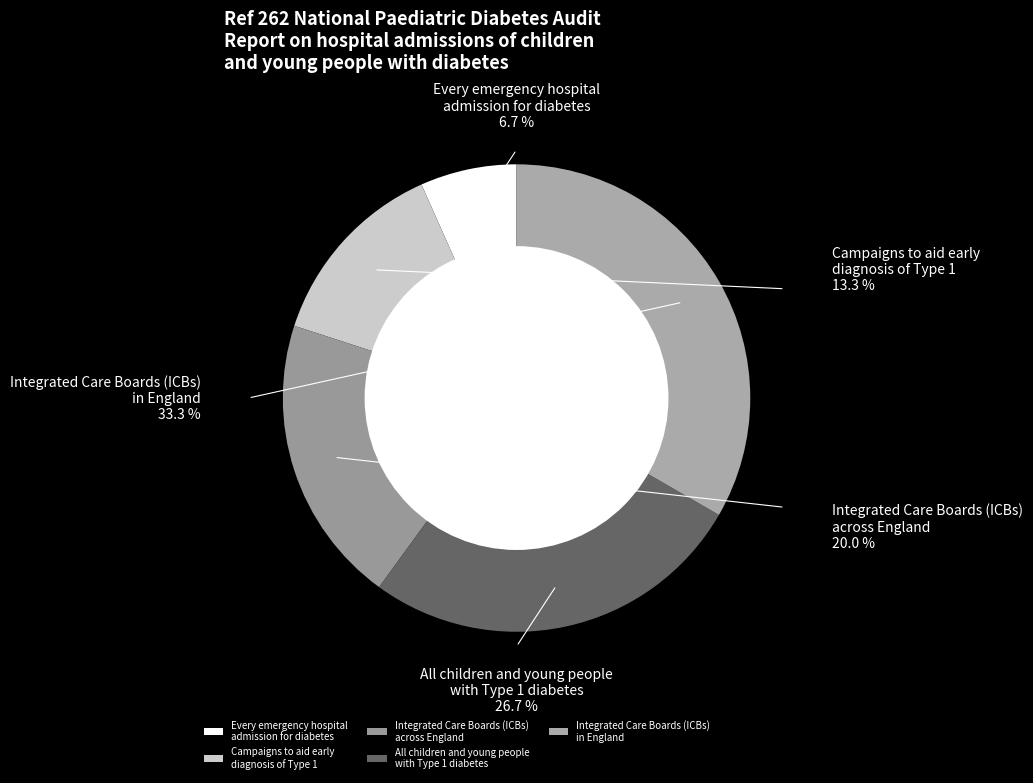

Which slice is the smallest?

Every emergency hospital
admission for diabetes